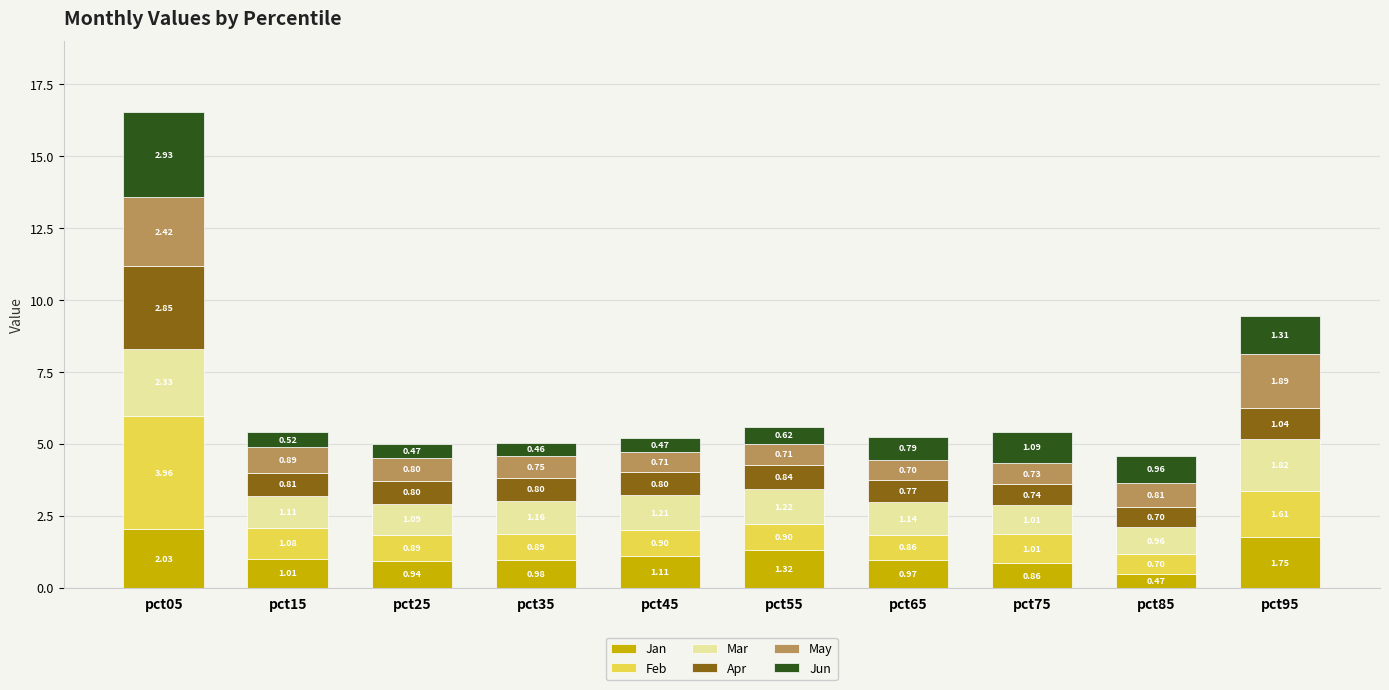

What is the sum of the Jan values at pct65 and pct95?

2.7